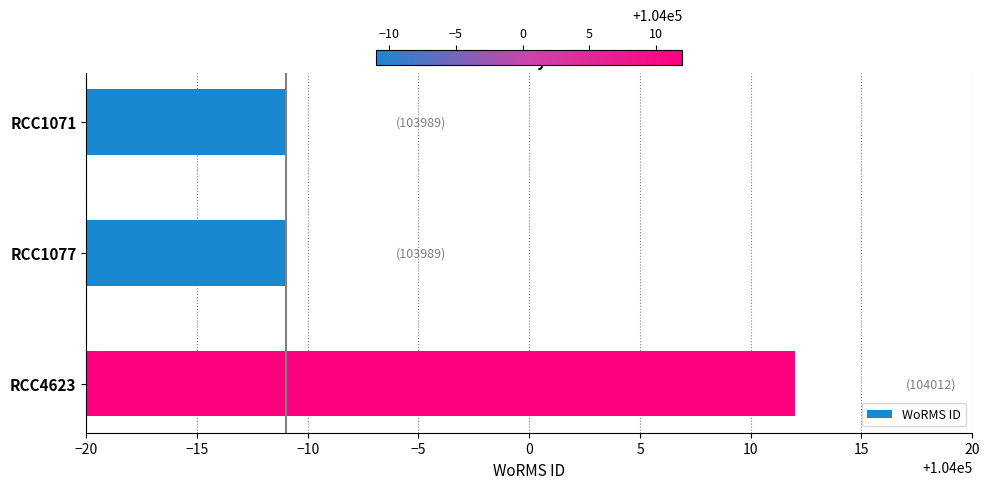

What is the average value?

103997